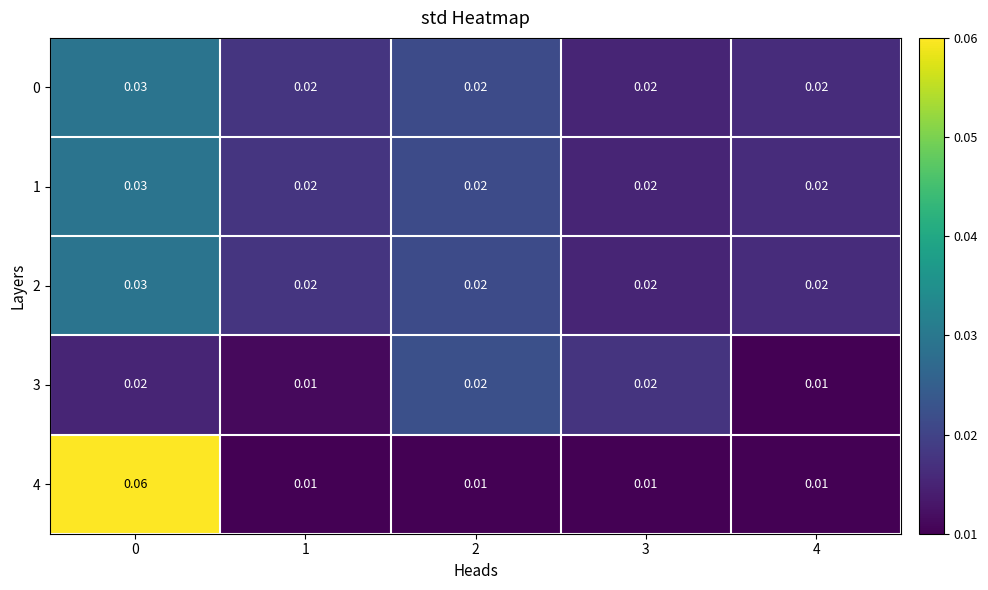

Is the value of 3 at 1 greater than the value of 2 at 3?

No